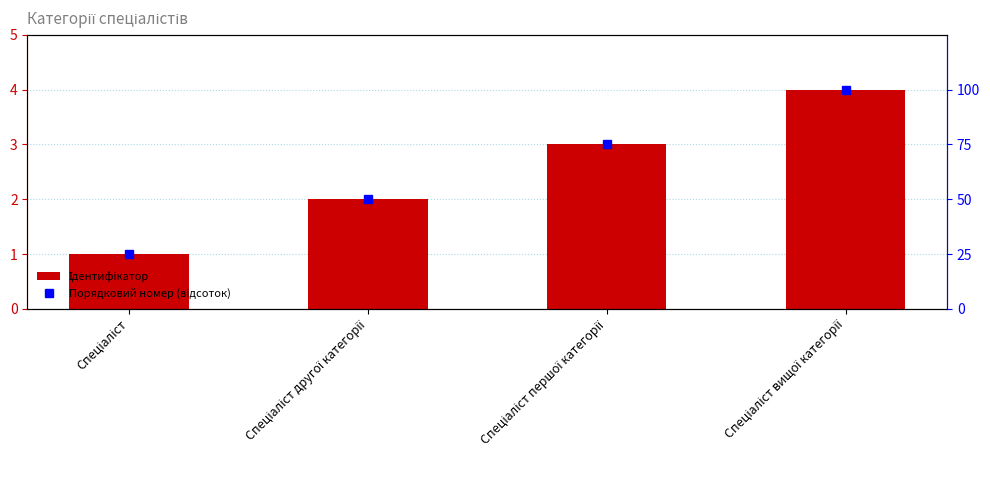

List the series in order of their peak value, highest first.

Порядковий номер (відсоток), Ідентифікатор